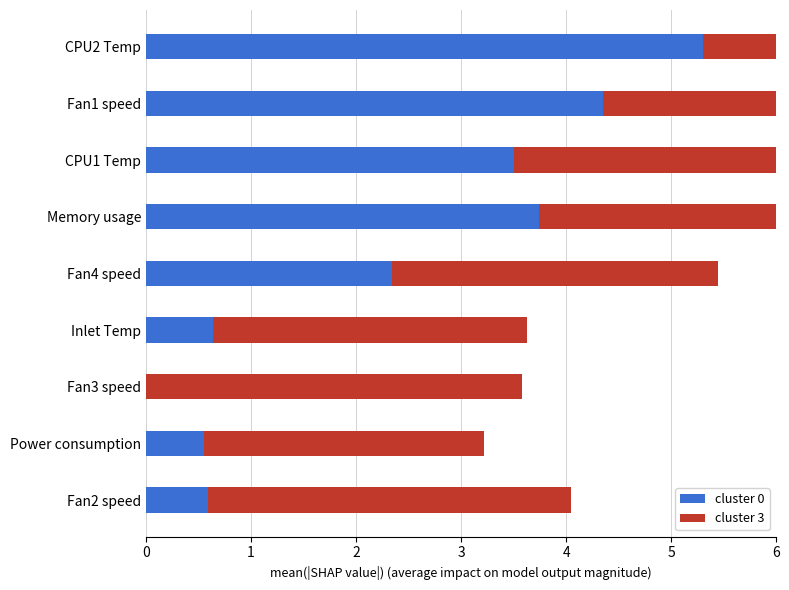

How many groups of bars are there?

9